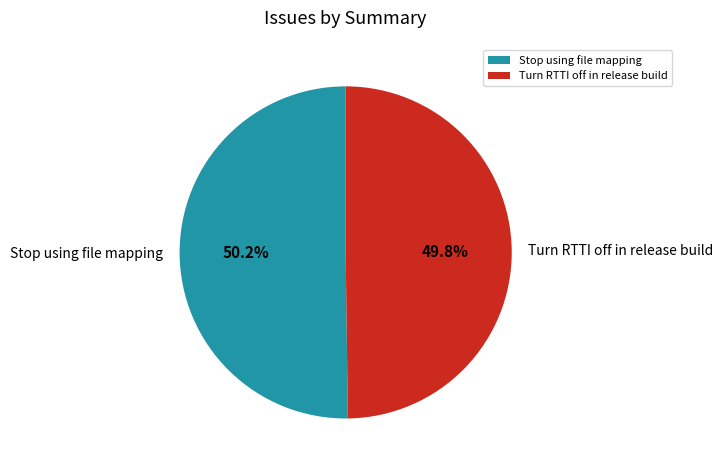

What percentage do Turn RTTI off in release build and Stop using file mapping together represent?

100.0%